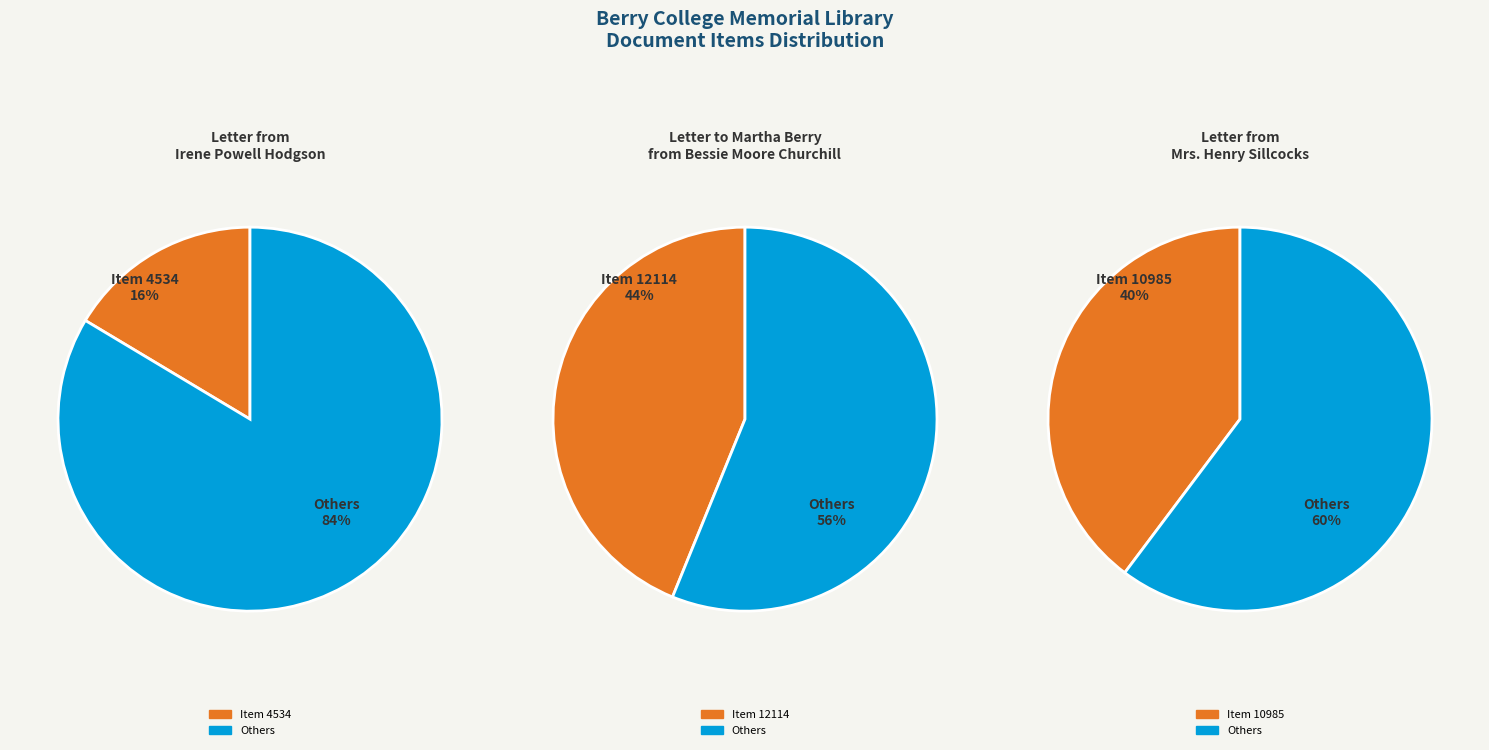

Does Item 4534 account for over 50% of the chart?

No